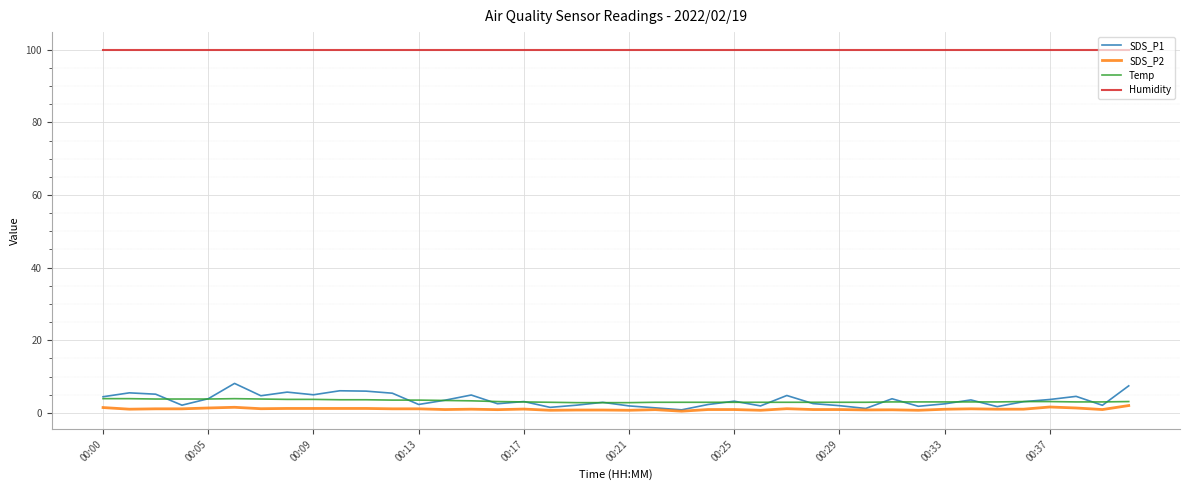

True or false: SDS_P2 and Temp intersect in this chart.

False